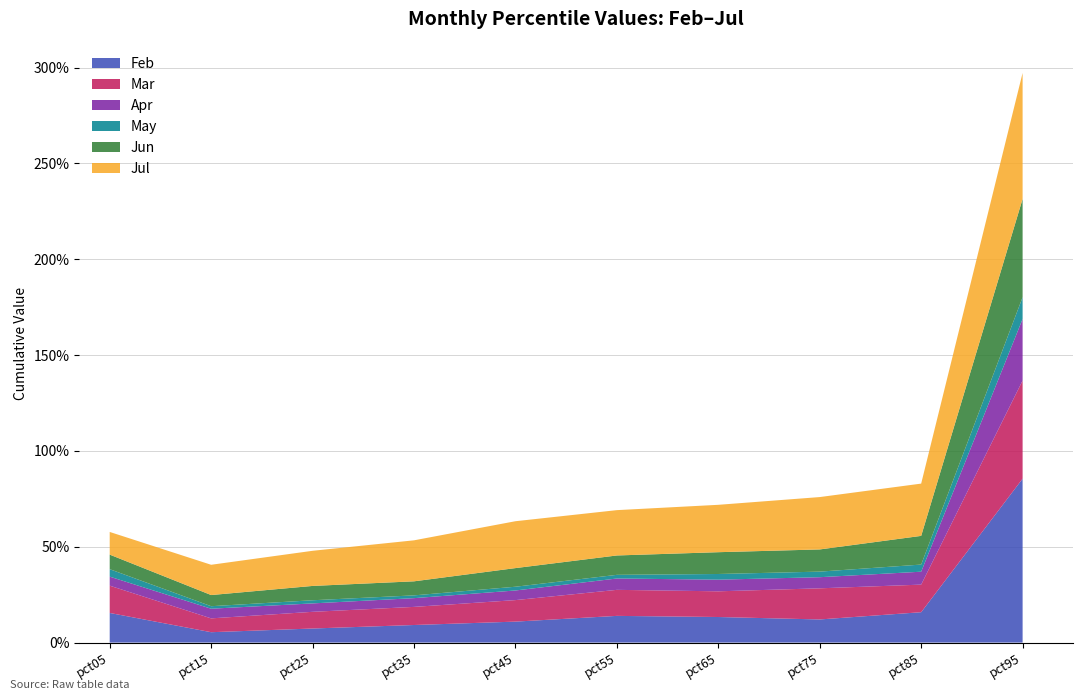

Reading right to left, list all the values displayed in this chart.

Feb: pct95=0.9	pct85=0.2	pct75=0.1	pct65=0.1	pct55=0.1	pct45=0.1	pct35=0.1	pct25=0.1	pct15=0.1	pct05=0.2
Mar: pct95=0.5	pct85=0.1	pct75=0.2	pct65=0.1	pct55=0.1	pct45=0.1	pct35=0.1	pct25=0.1	pct15=0.1	pct05=0.1
Apr: pct95=0.3	pct85=0.1	pct75=0.1	pct65=0.1	pct55=0.1	pct45=0.1	pct35=0.0	pct25=0.0	pct15=0.1	pct05=0.0
May: pct95=0.1	pct85=0.0	pct75=0.0	pct65=0.0	pct55=0.0	pct45=0.0	pct35=0.0	pct25=0.0	pct15=0.0	pct05=0.0
Jun: pct95=0.5	pct85=0.1	pct75=0.1	pct65=0.1	pct55=0.1	pct45=0.1	pct35=0.1	pct25=0.1	pct15=0.1	pct05=0.1
Jul: pct95=0.7	pct85=0.3	pct75=0.3	pct65=0.2	pct55=0.2	pct45=0.2	pct35=0.2	pct25=0.2	pct15=0.2	pct05=0.1